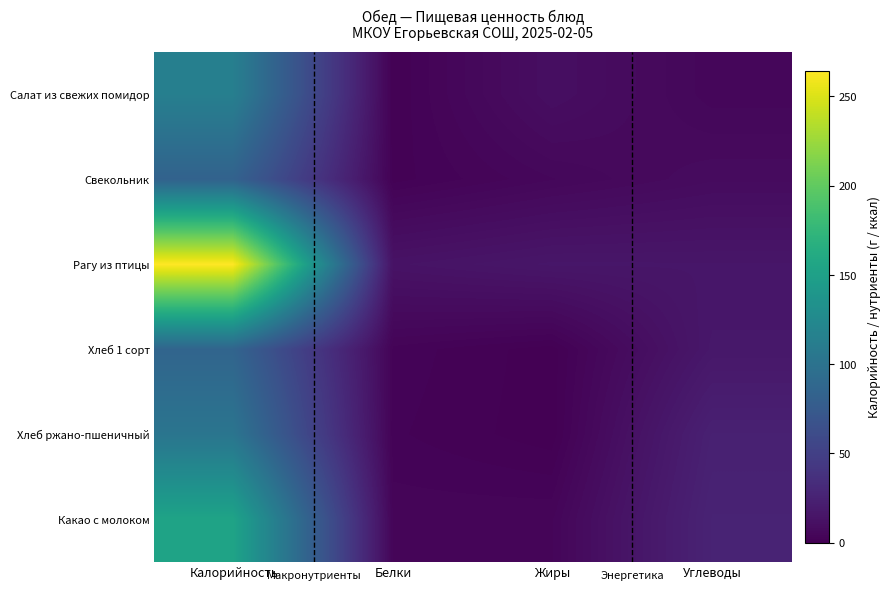

Reading right to left, extract all data points from this chart.

Салат из свежих помидор: Углеводы=4.6	Жиры=10.2	Белки=1.0	Калорийность=113.9
Свекольник: Углеводы=8.0	Жиры=5.1	Белки=1.5	Калорийность=83.3
Рагу из птицы: Углеводы=15.6	Жиры=15.8	Белки=13.2	Калорийность=264.5
Хлеб 1 сорт: Углеводы=16.8	Жиры=0.4	Белки=2.7	Калорийность=85.6
Хлеб ржано-пшеничный: Углеводы=23.9	Жиры=0.3	Белки=2.3	Калорийность=102.7
Какао с молоком: Углеводы=25.9	Жиры=3.9	Белки=3.8	Калорийность=153.9